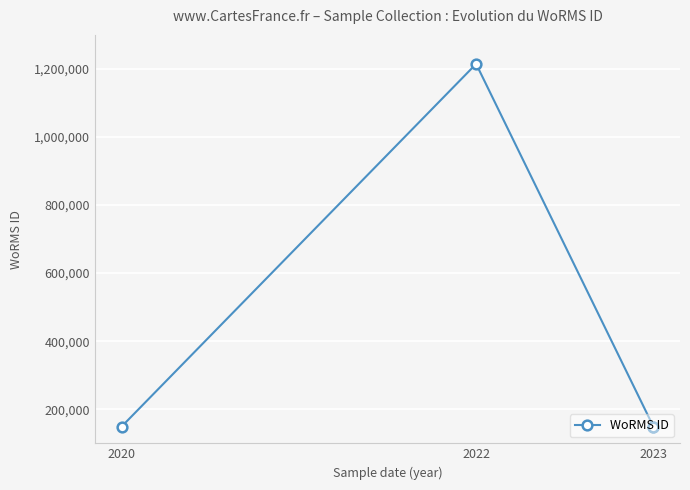

At which category does the data reach its first local peak?

2022